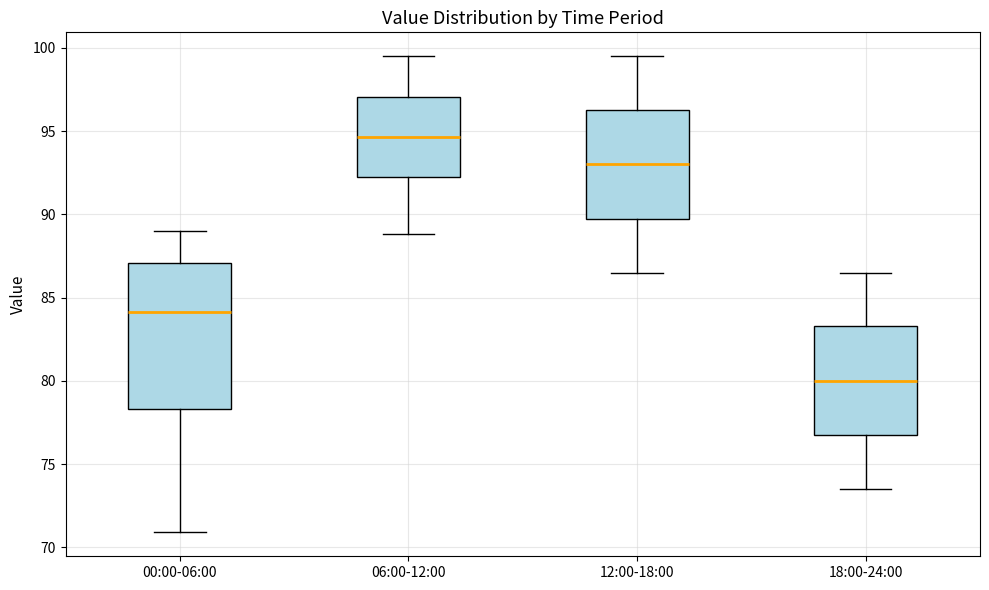

Reading left to right, transcribe this box plot: for each box, give where its median line is, the range the box spans, and where its two whiskers end, as read against the y-axis. The values are not printed on the chart, so give them approximately, as read against the axis.

00:00-06:00: median 84.0, box 78.5 to 87.0, whiskers 71.0 to 89.0
06:00-12:00: median 94.5, box 92.0 to 97.0, whiskers 89.0 to 99.5
12:00-18:00: median 93.0, box 89.5 to 96.5, whiskers 86.5 to 99.5
18:00-24:00: median 80.0, box 76.5 to 83.5, whiskers 73.5 to 86.5